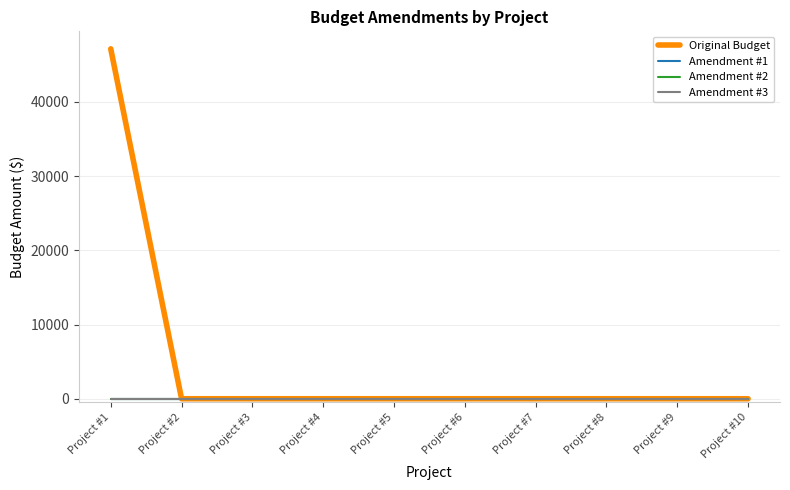

True or false: Amendment #2 and Amendment #1 intersect in this chart.

False